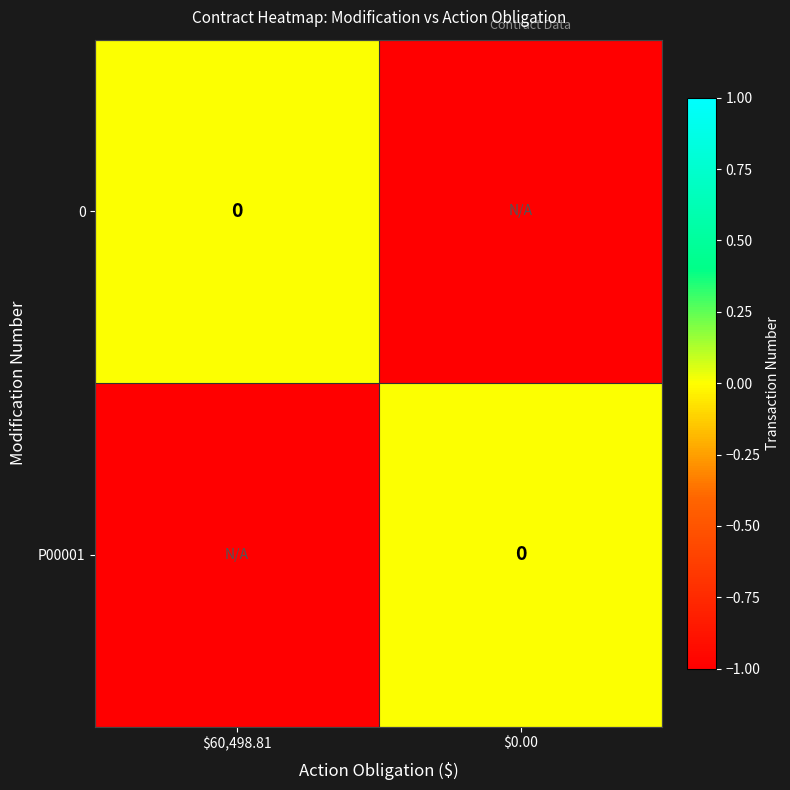

What is the difference between the highest and lowest values at $0.00?

1